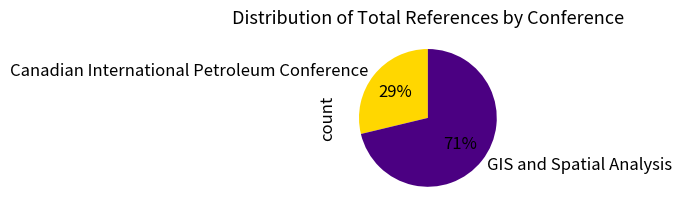

True or false: GIS and Spatial Analysis accounts for 71% of the total.

True